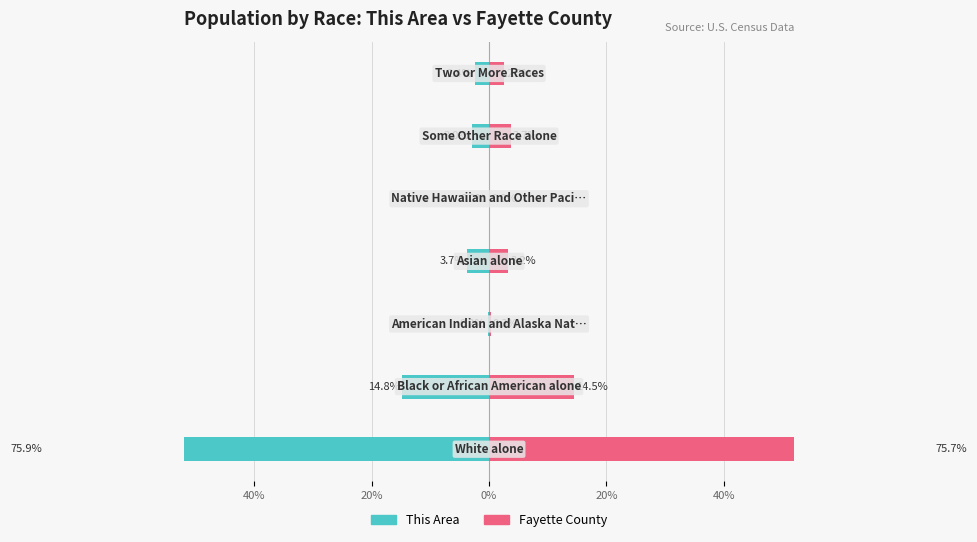

Between 20% and 5, which is larger?

5